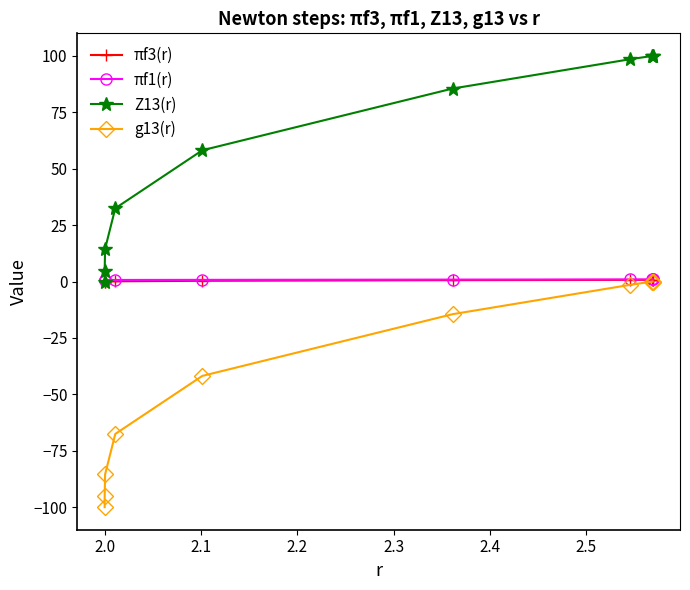

What are all the series names shown in the legend?

πf3(r), πf1(r), Z13(r), g13(r)